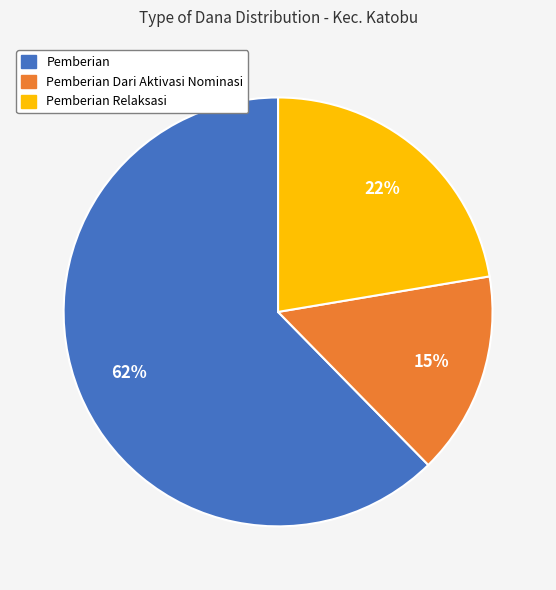

Which slice is the smallest?

Pemberian Dari Aktivasi Nominasi